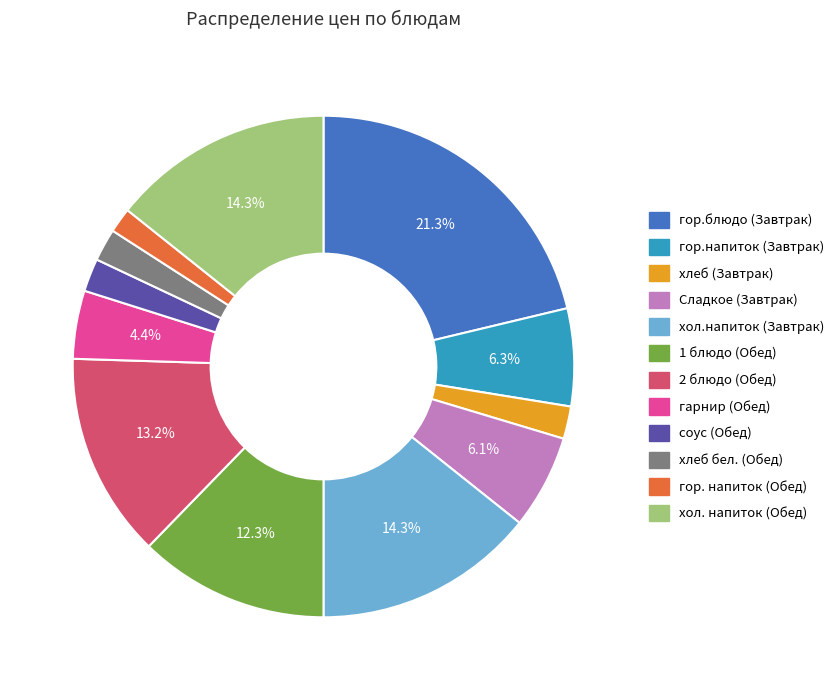

Is there a majority slice in this chart?

No